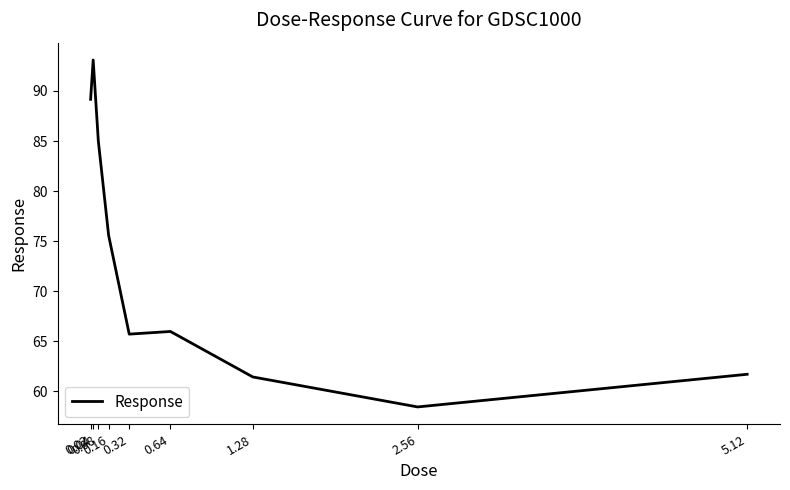

What is the maximum value shown in the chart?

93.1